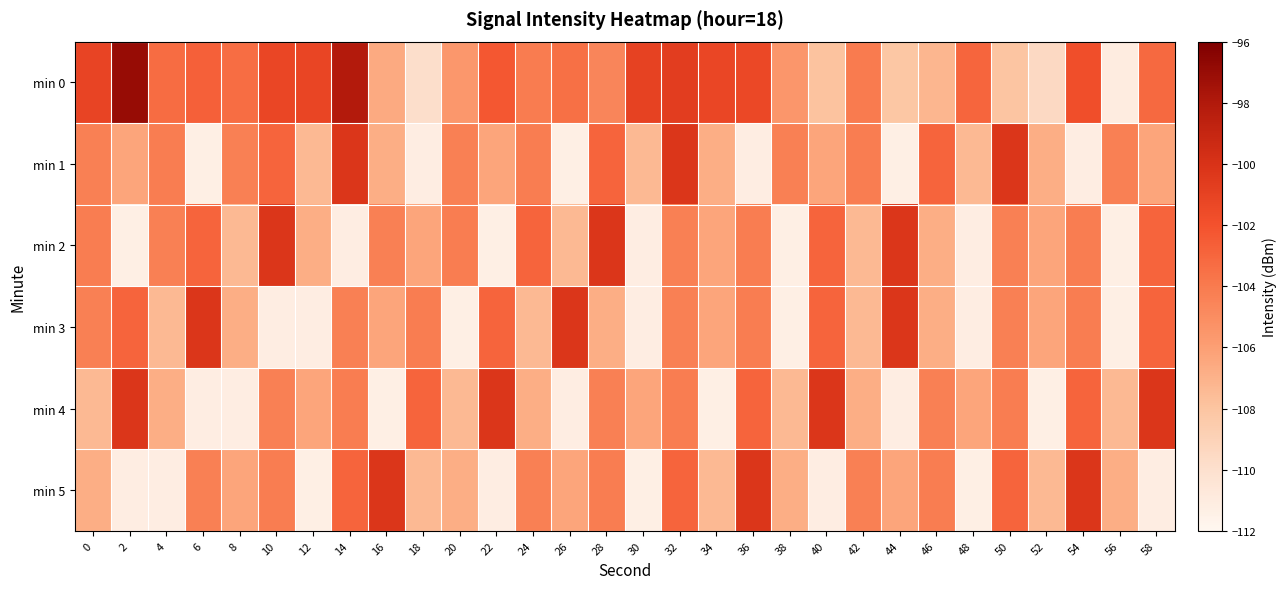

How many categories are shown in the chart?

30